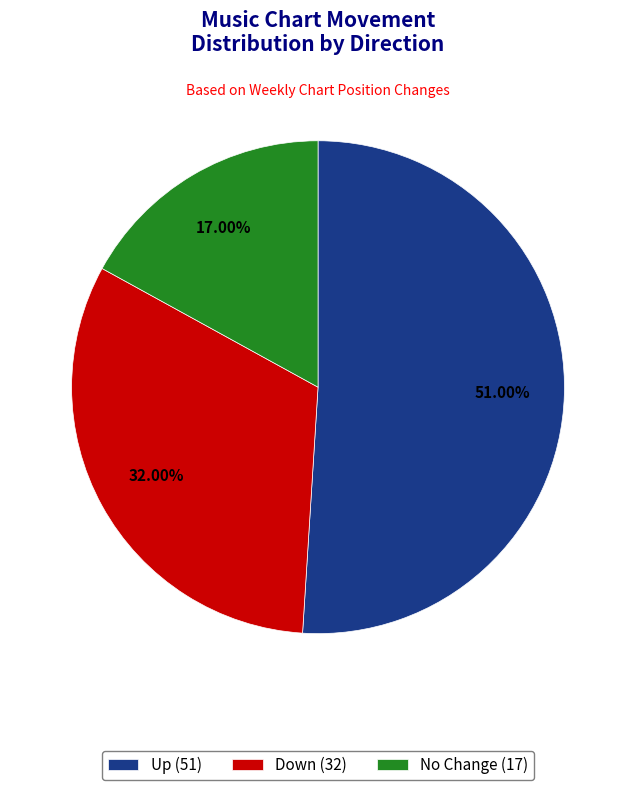

Which category accounts for the majority?

Up (51)